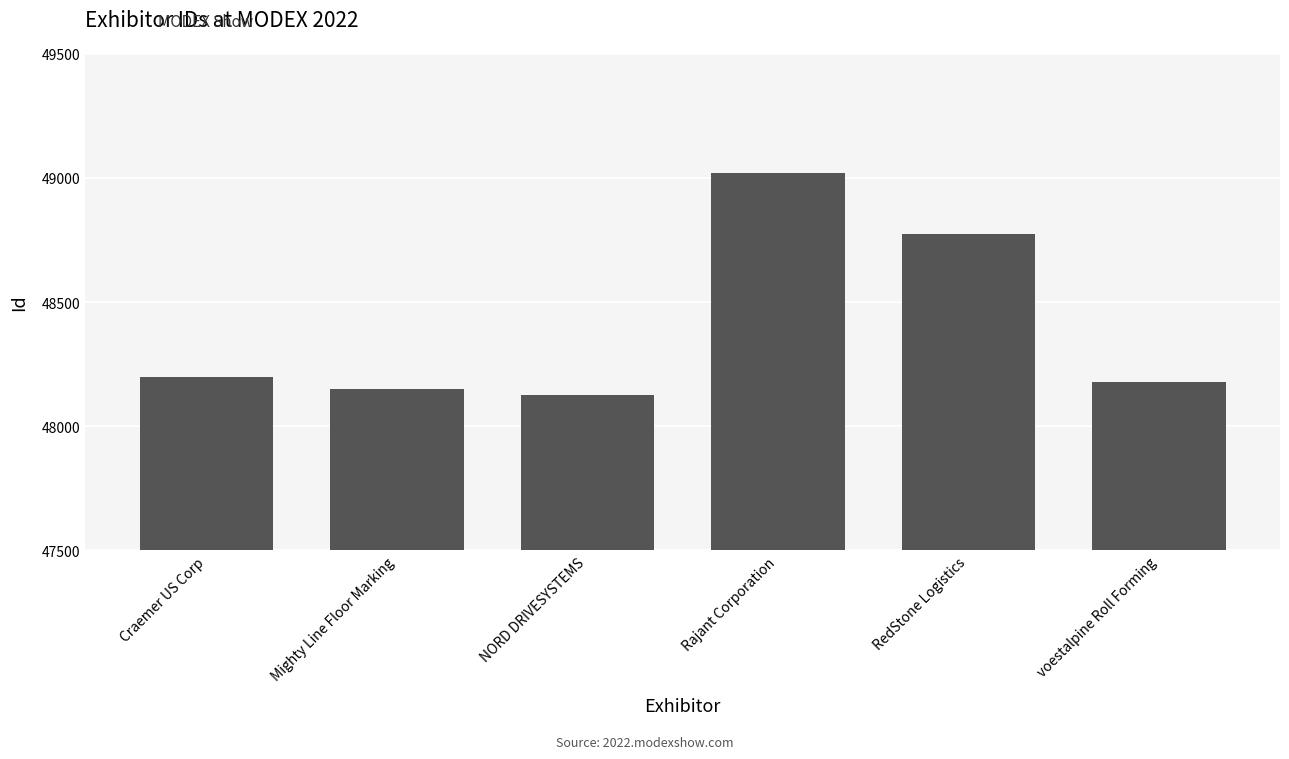

Count the number of data series in this chart.

1